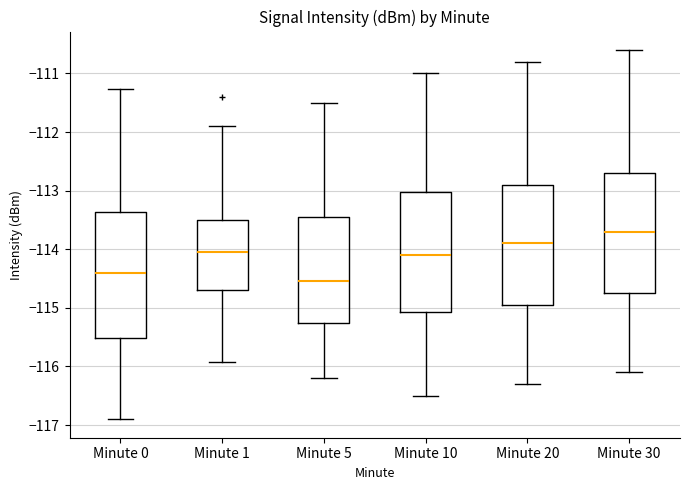

Reading left to right, transcribe this box plot: for each box, give where its median line is, the range the box spans, and where its two whiskers end, as read against the y-axis. The values are not printed on the chart, so give them approximately, as read against the axis.

Minute 0: median -114.4, box -115.5 to -113.4, whiskers -116.9 to -111.3
Minute 1: median -114.0, box -114.7 to -113.5, whiskers -115.9 to -111.9
Minute 5: median -114.5, box -115.2 to -113.4, whiskers -116.2 to -111.5
Minute 10: median -114.1, box -115.1 to -113.0, whiskers -116.5 to -111.0
Minute 20: median -113.9, box -114.9 to -112.9, whiskers -116.3 to -110.8
Minute 30: median -113.7, box -114.7 to -112.7, whiskers -116.1 to -110.6